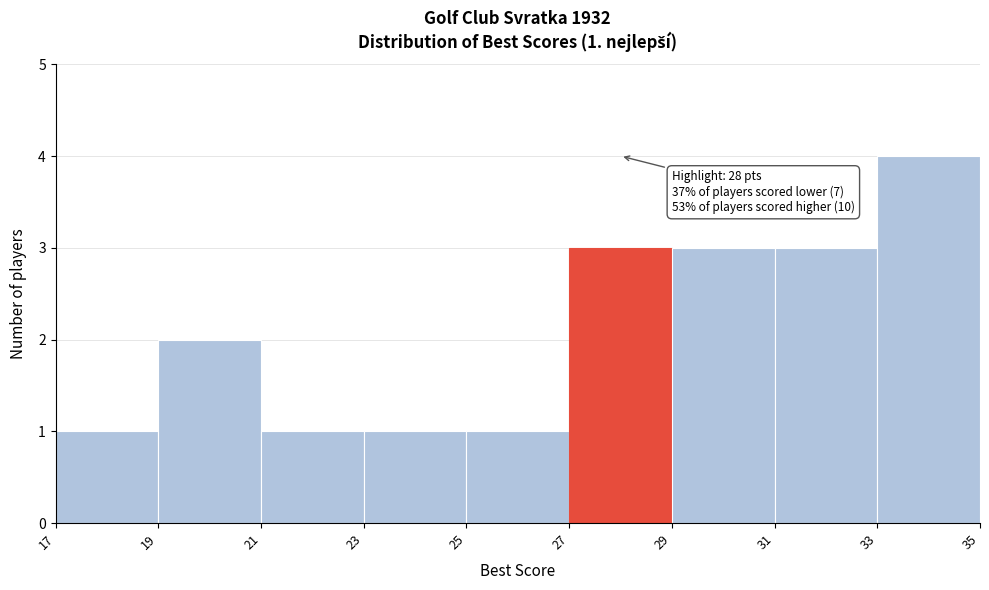

Over which range of the x-axis is the bar tallest?

33 to 35